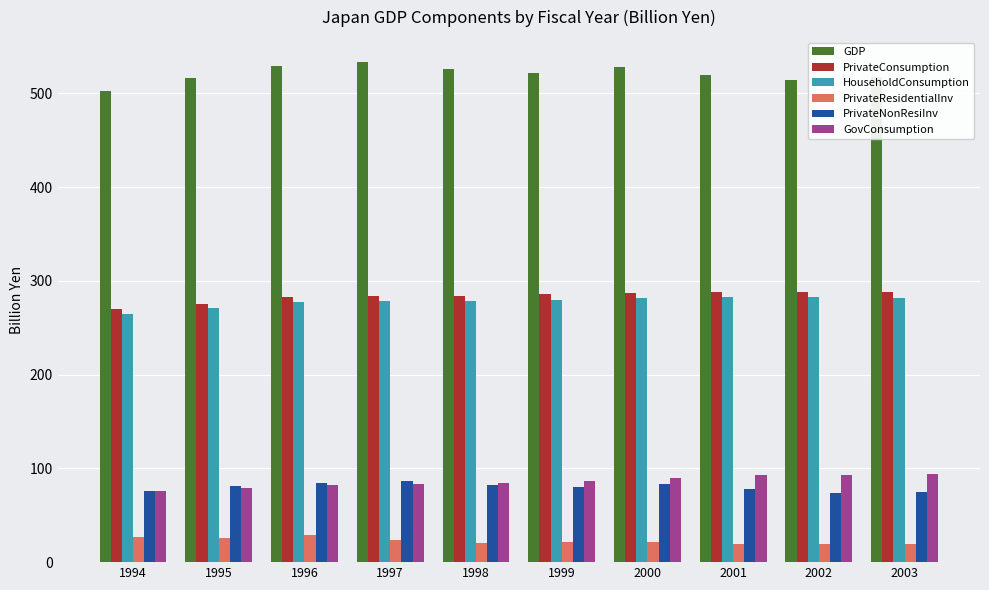

What is the sum of all PrivateNonResiInv values?

801.0